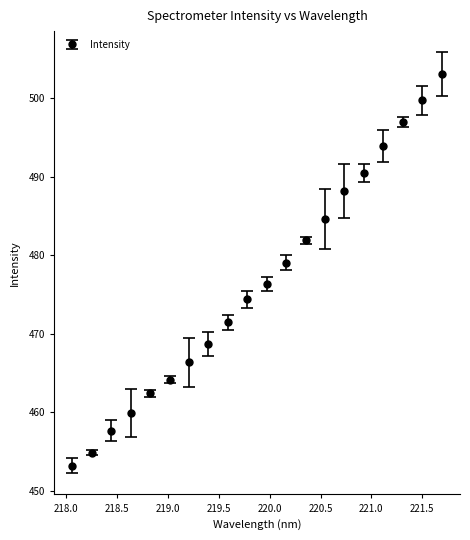

What is the average value?

476.4